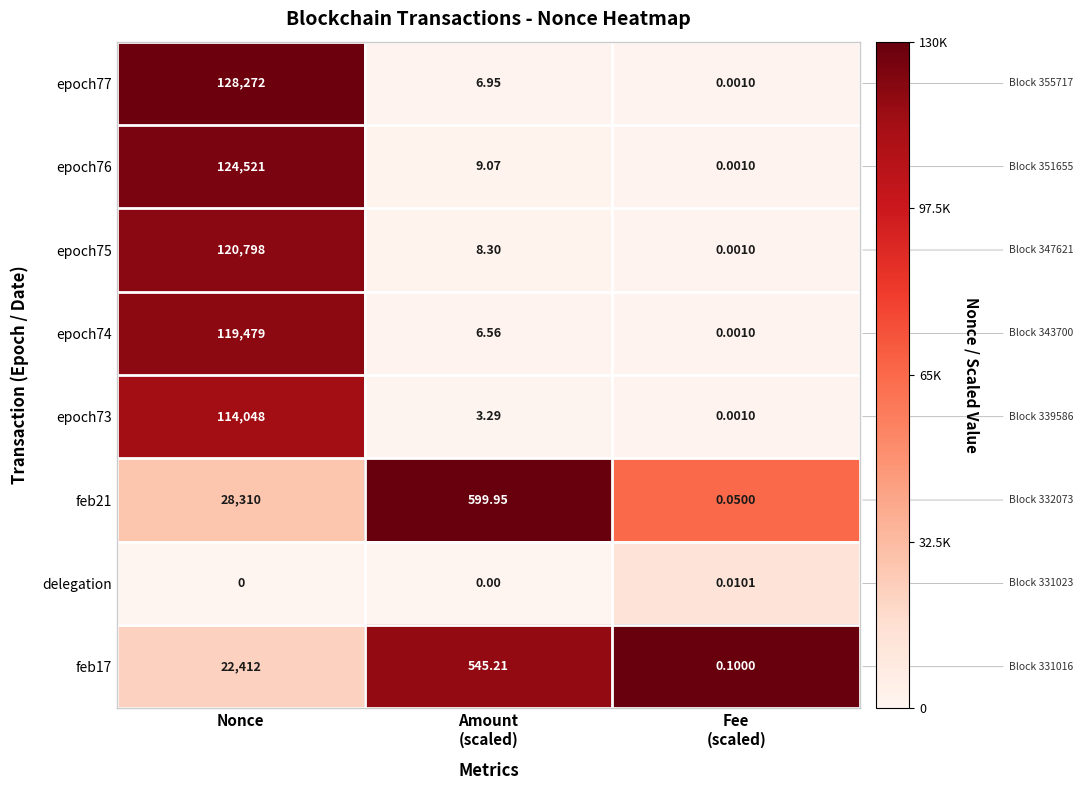

Which series has the widest spread of values?

epoch77